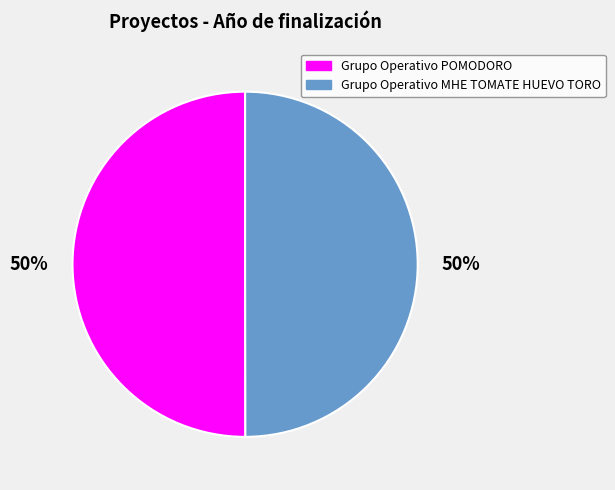

How many segments does this pie chart have?

2